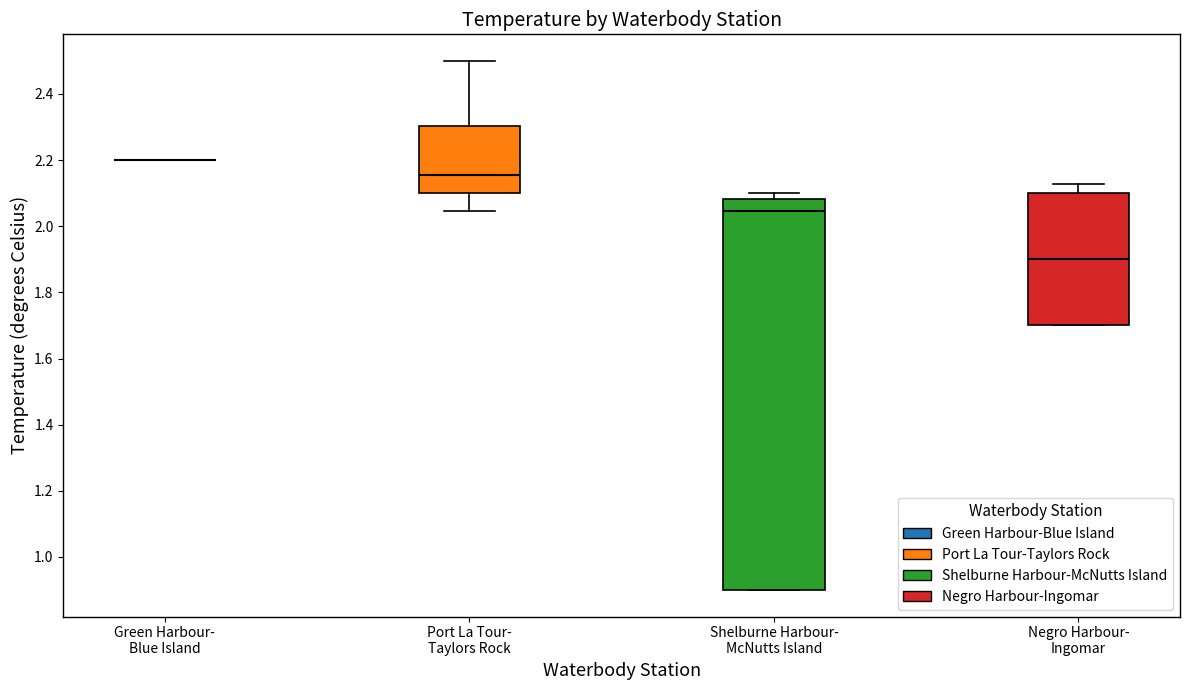

Where is the upper edge of the box for Shelburne Harbour- McNutts Island on the y-axis? The values are not printed on the chart, so give them approximately, as read against the axis.

2.08